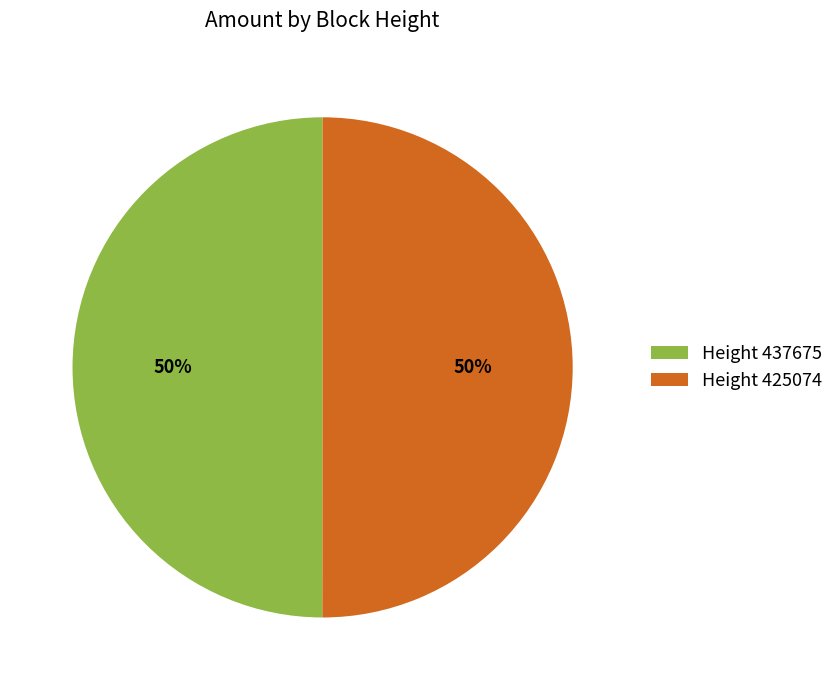

Do Height 425074 and Height 437675 together represent more than half of the pie?

Yes